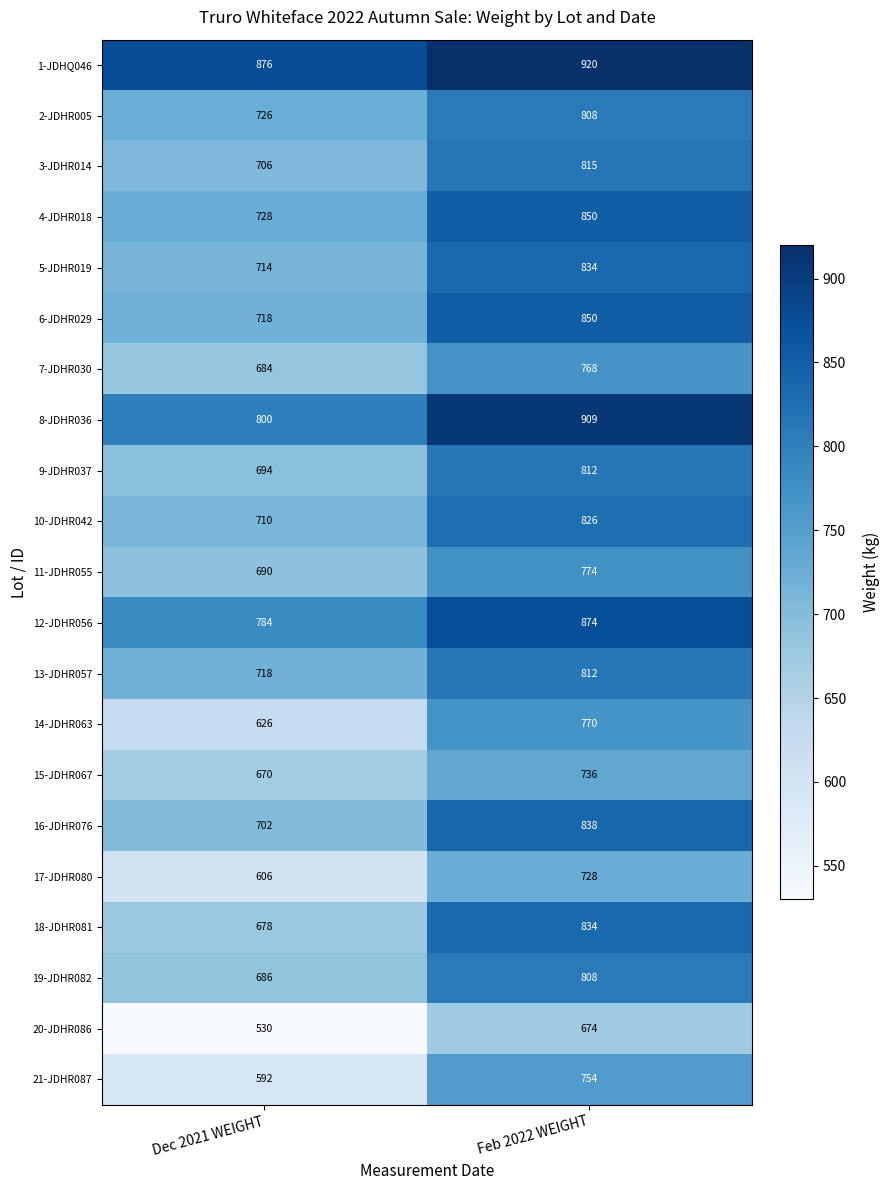

What is the sum of the 11-JDHR055 values at Feb 2022 WEIGHT and Dec 2021 WEIGHT?

1464